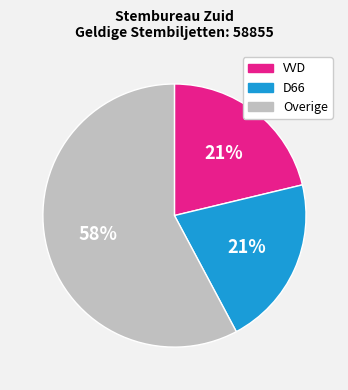

To the nearest percent, what is the difference between the largest and smallest slice percentages?

37%